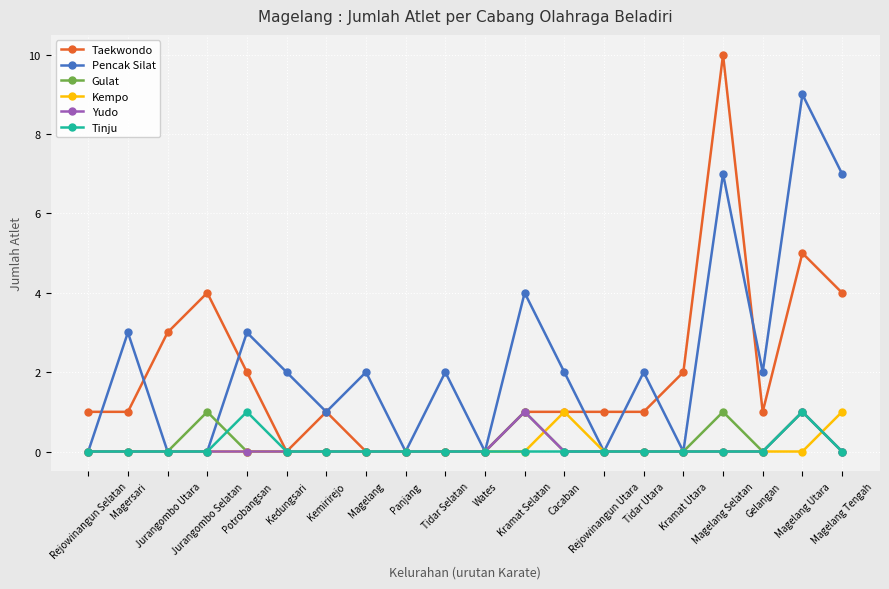

Does the chart display data point markers on the line(s)?

Yes